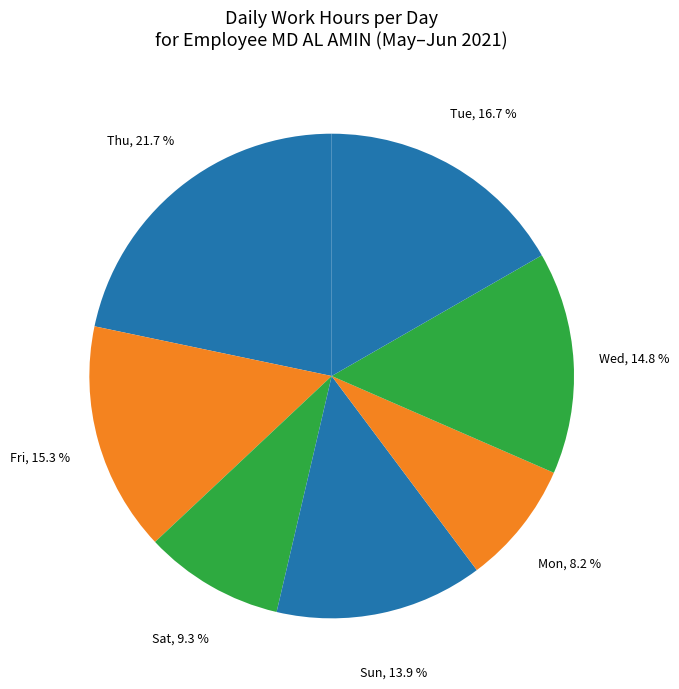

Between Sun and Thu, which is larger?

Thu